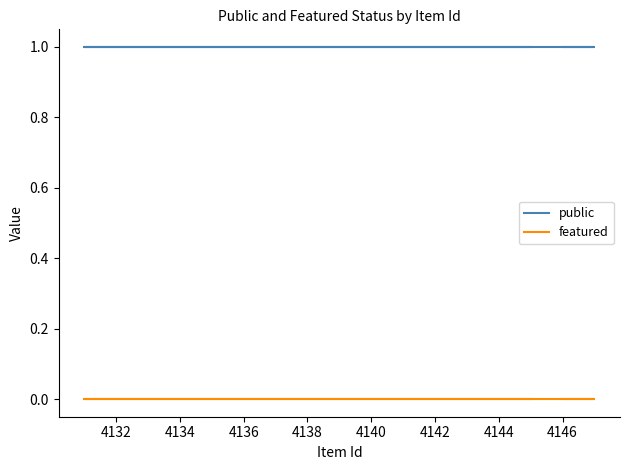

Is this an area chart (filled region under the line)?

No